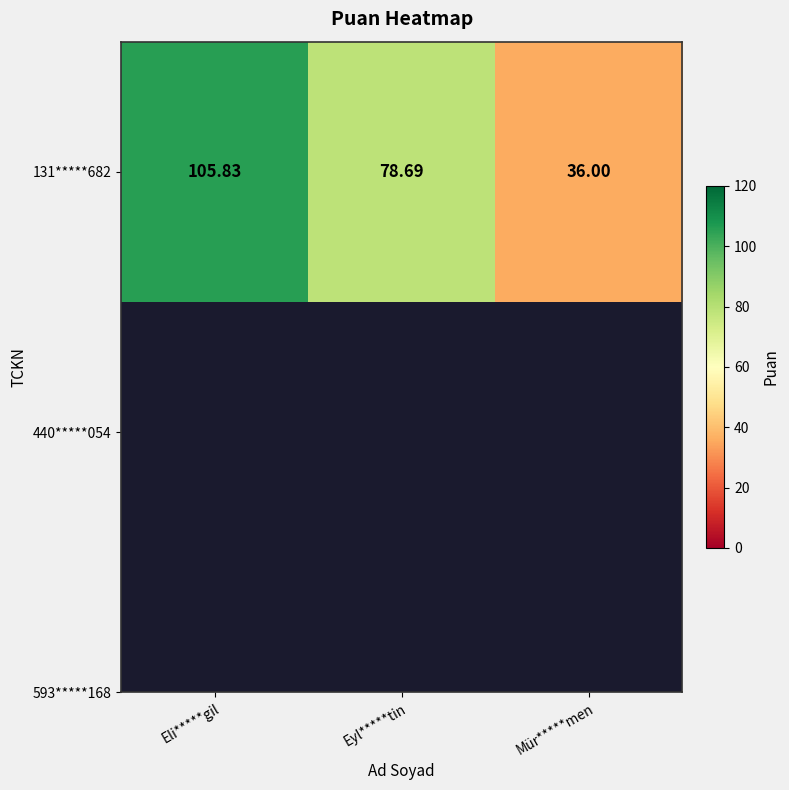

What is the maximum value shown in the chart?

105.8